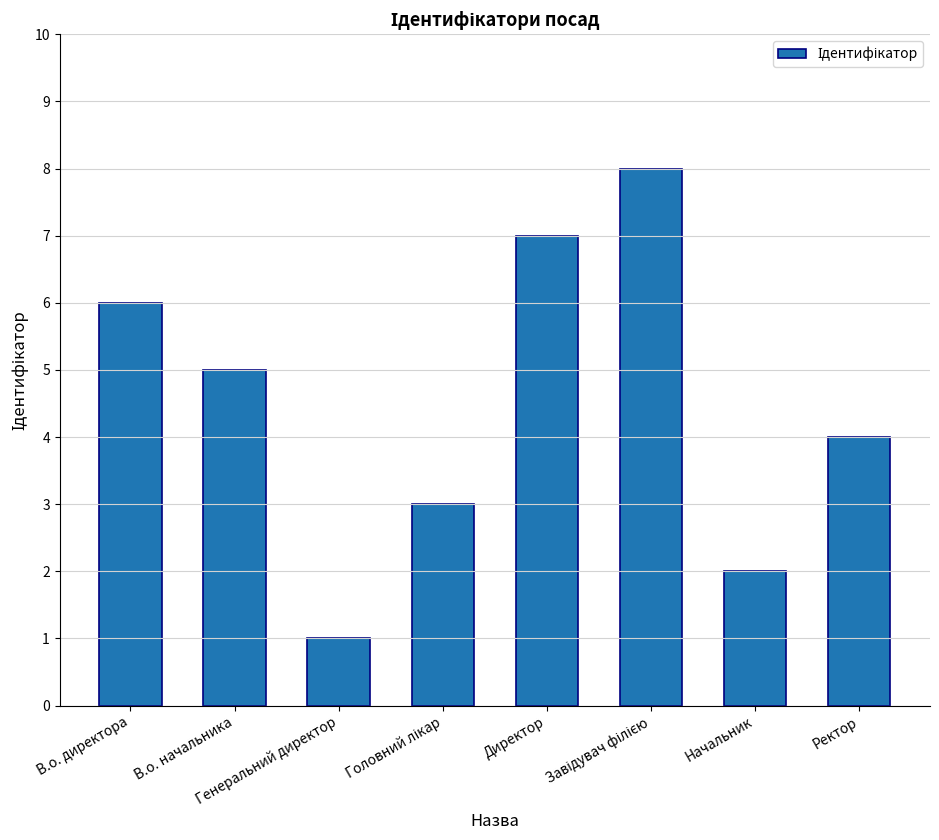

Does the chart contain stacked bars?

No